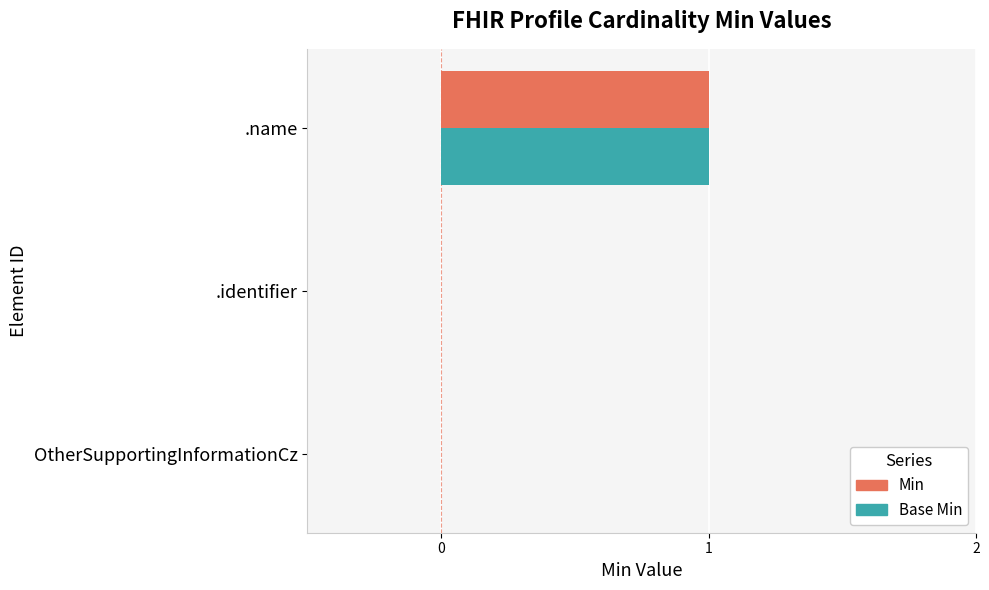

What is the greatest value displayed?

1